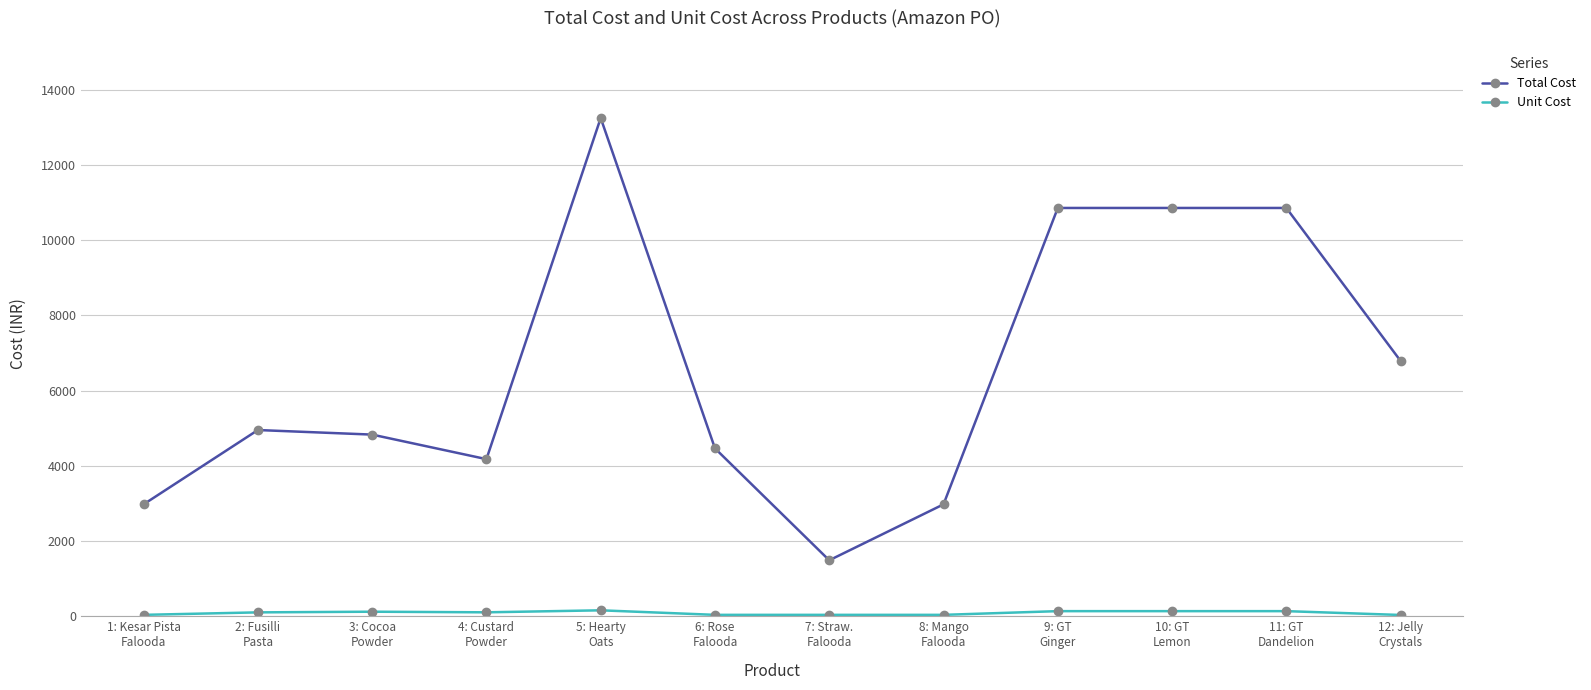

Is this an area chart (filled region under the line)?

No